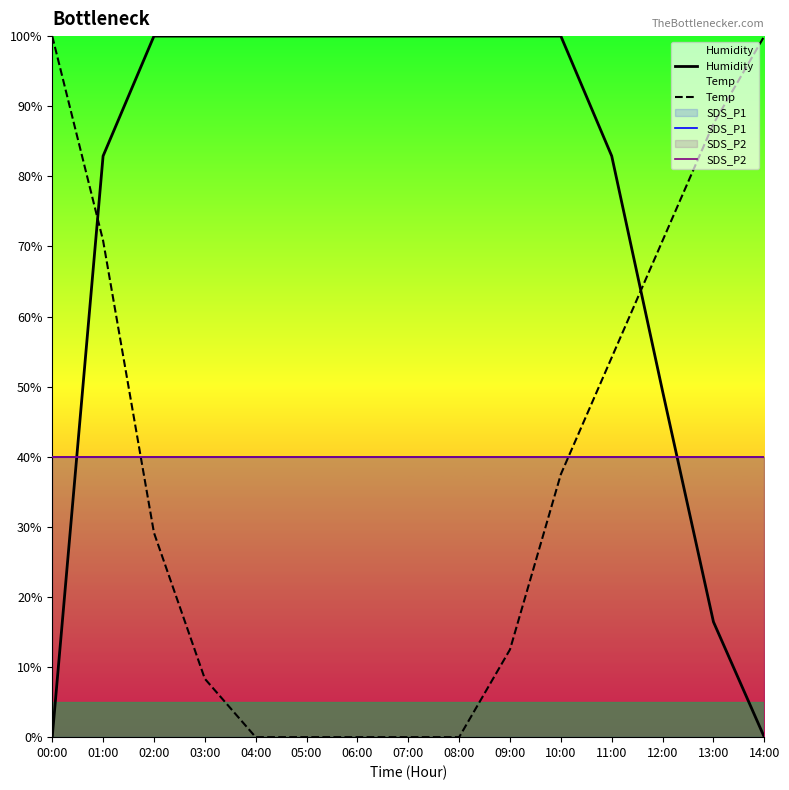

Between which two adjacent categories do Humidity and Temp first intersect?

00:00 and 01:00